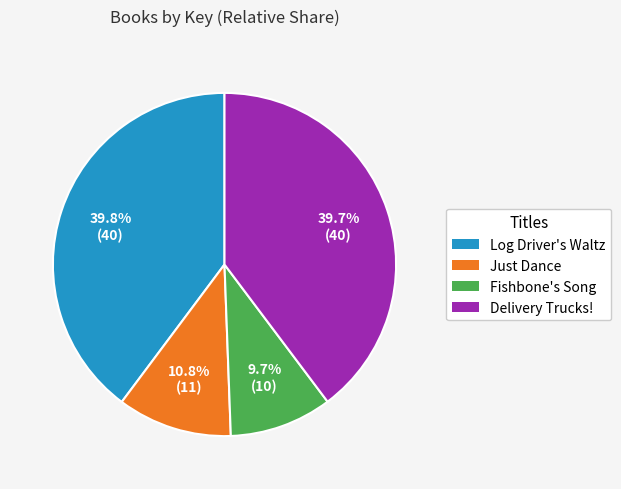

What portion of the pie excludes Log Driver's Waltz?

60.2%